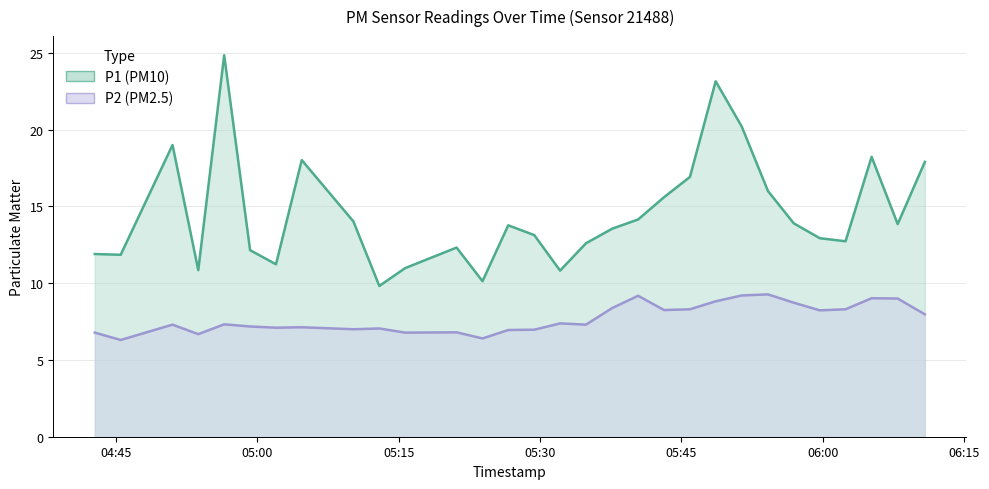

What are all the series names shown in the legend?

P1, P2